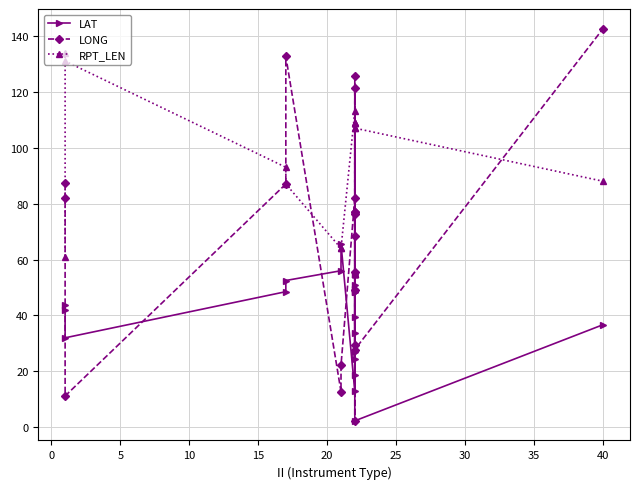

Which series changed the most between 0 and 10?

RPT_LEN